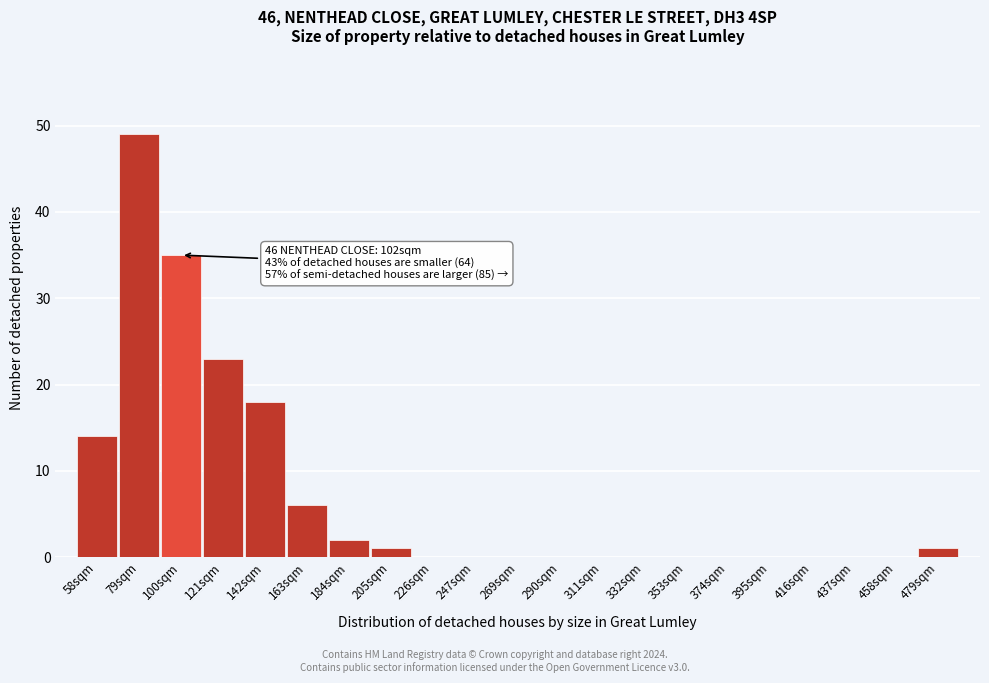

Reading left to right, what are all the values shown in this chart?

58sqm=14	79sqm=49	100sqm=35	121sqm=23	142sqm=18	163sqm=6	184sqm=2	205sqm=1	226sqm=0	247sqm=0	269sqm=0	290sqm=0	311sqm=0	332sqm=0	353sqm=0	374sqm=0	395sqm=0	416sqm=0	437sqm=0	458sqm=0	479sqm=1